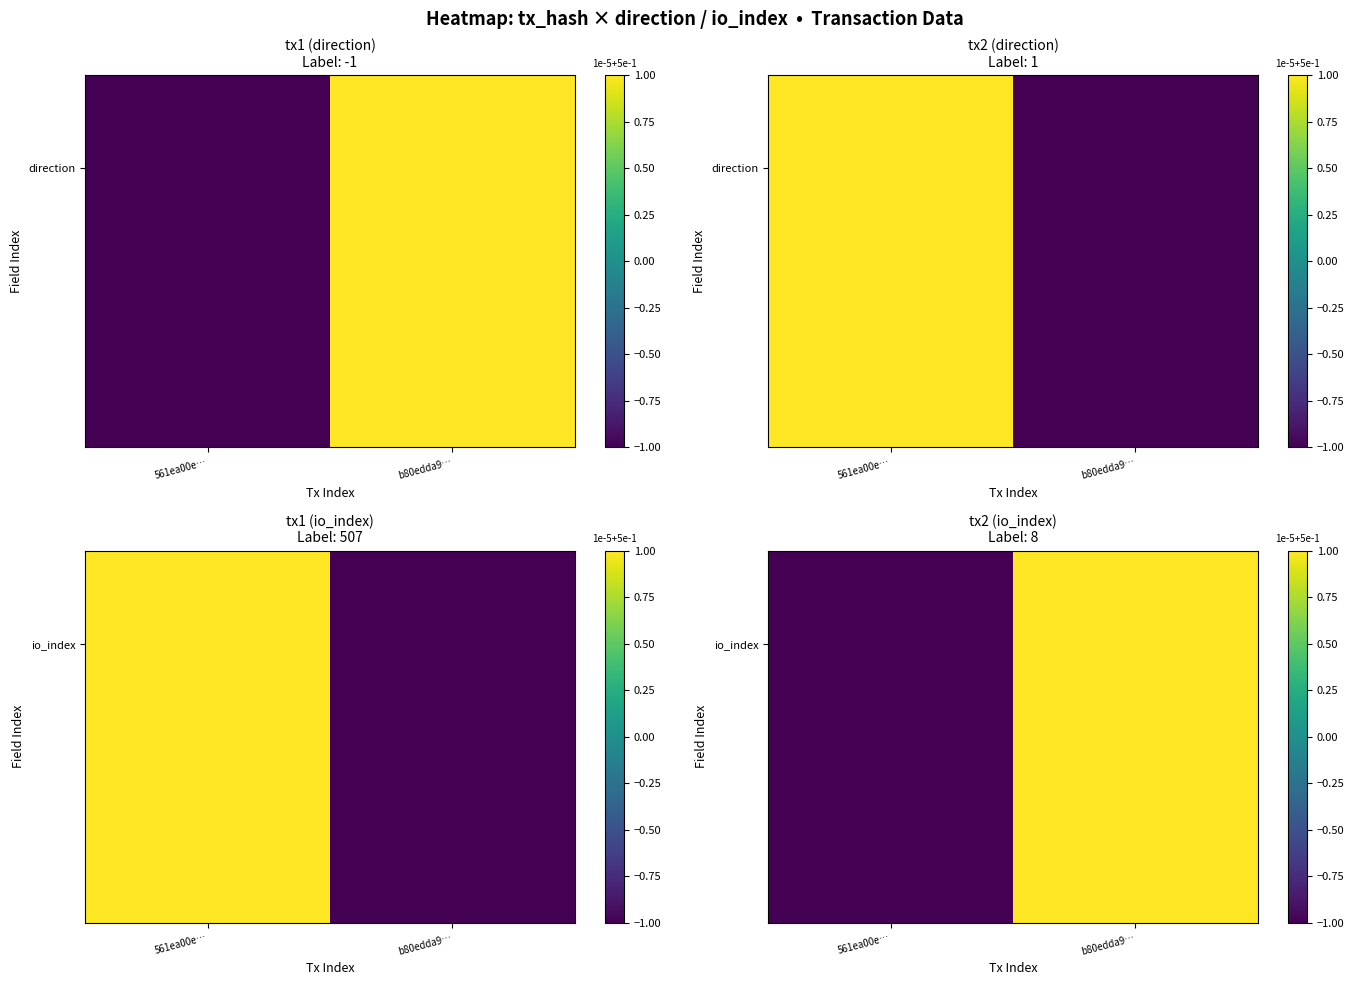

List the labels in order of value, largest first.

b80edda9…, 561ea00e…